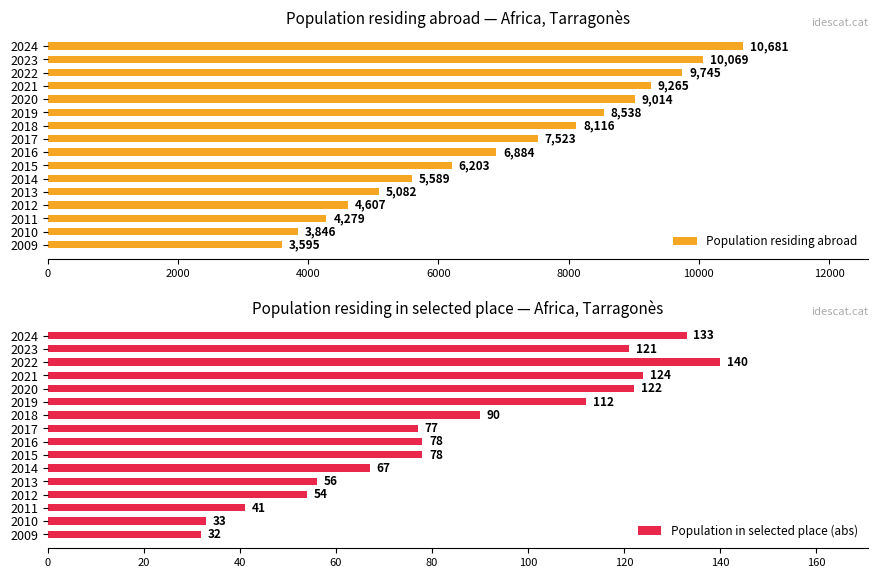

What is the highest value of the Population residing abroad series?

10681